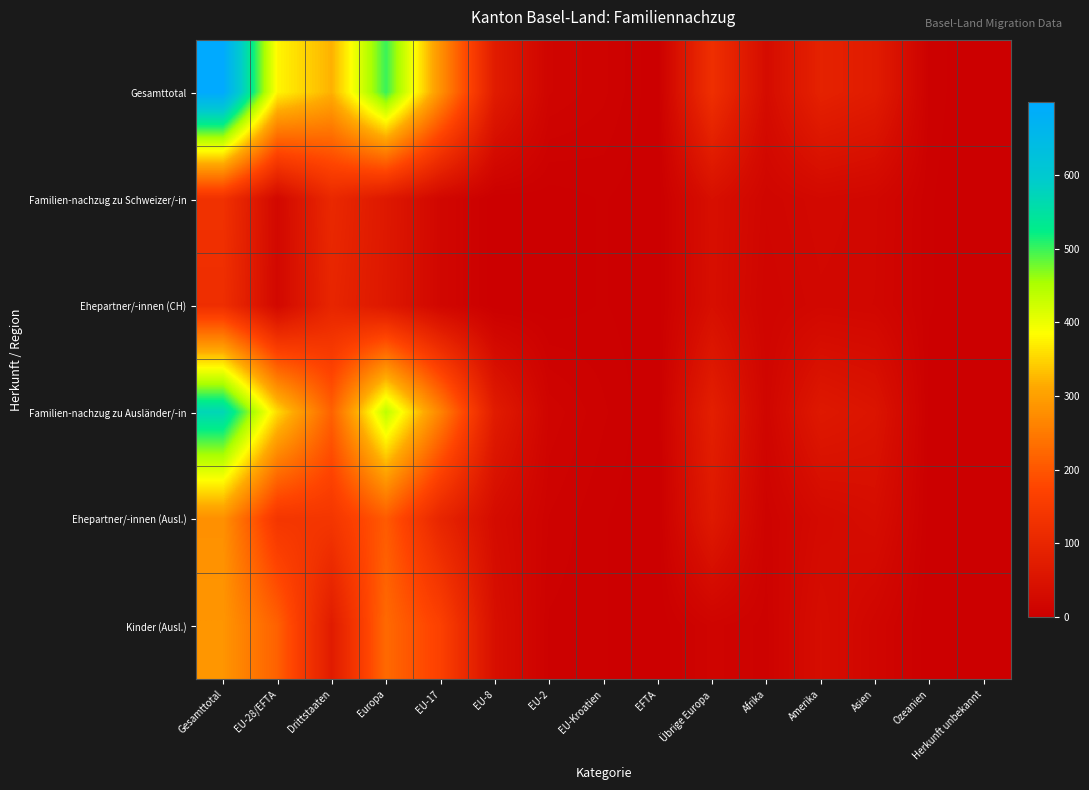

How many categories are shown in the chart?

15